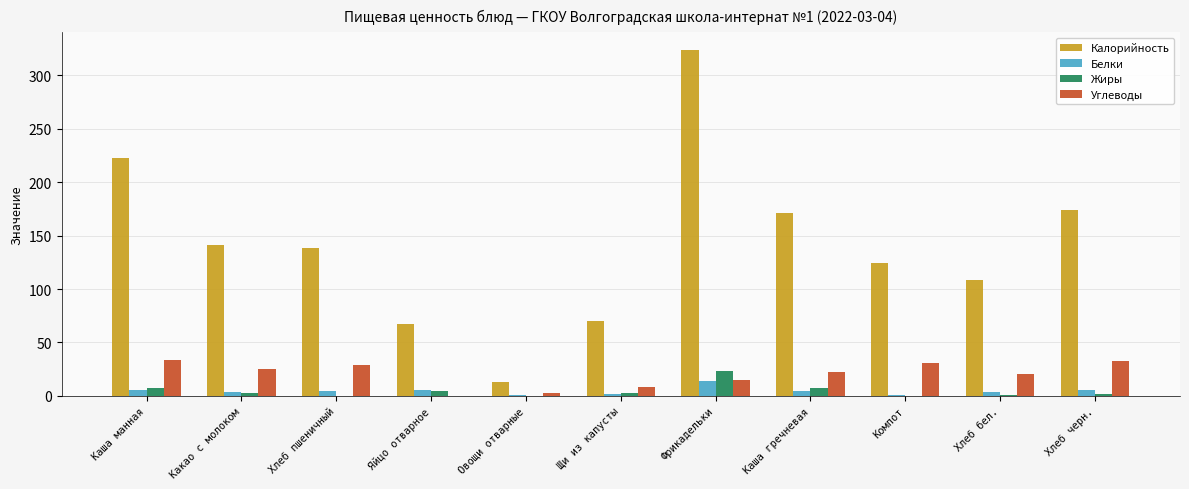

At which label does Калорийность reach its peak?

Фрикадельки